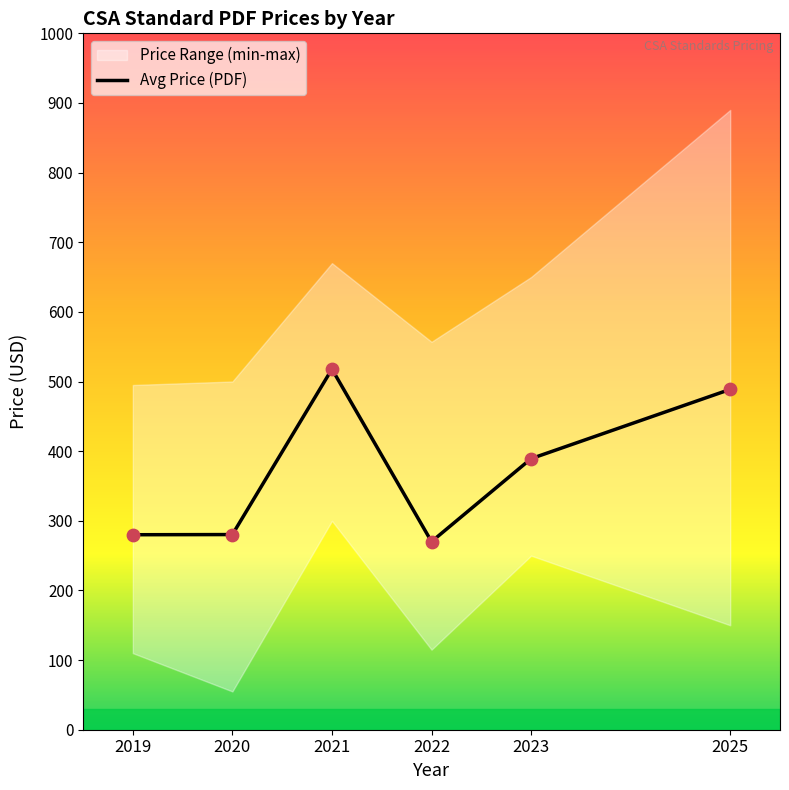

Between 2021 and 2020, which is larger?

2021